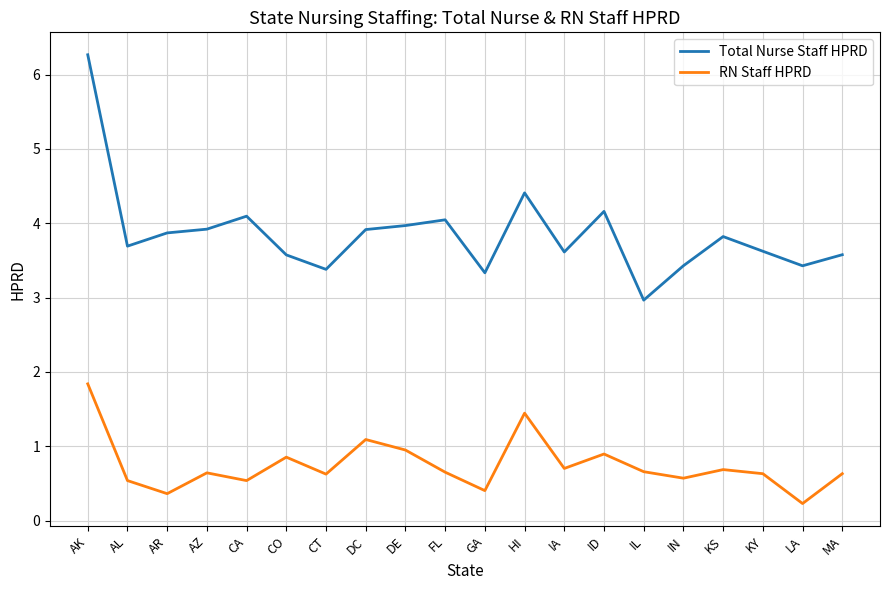

Which series changed the most between HI and LA?

RN Staff HPRD